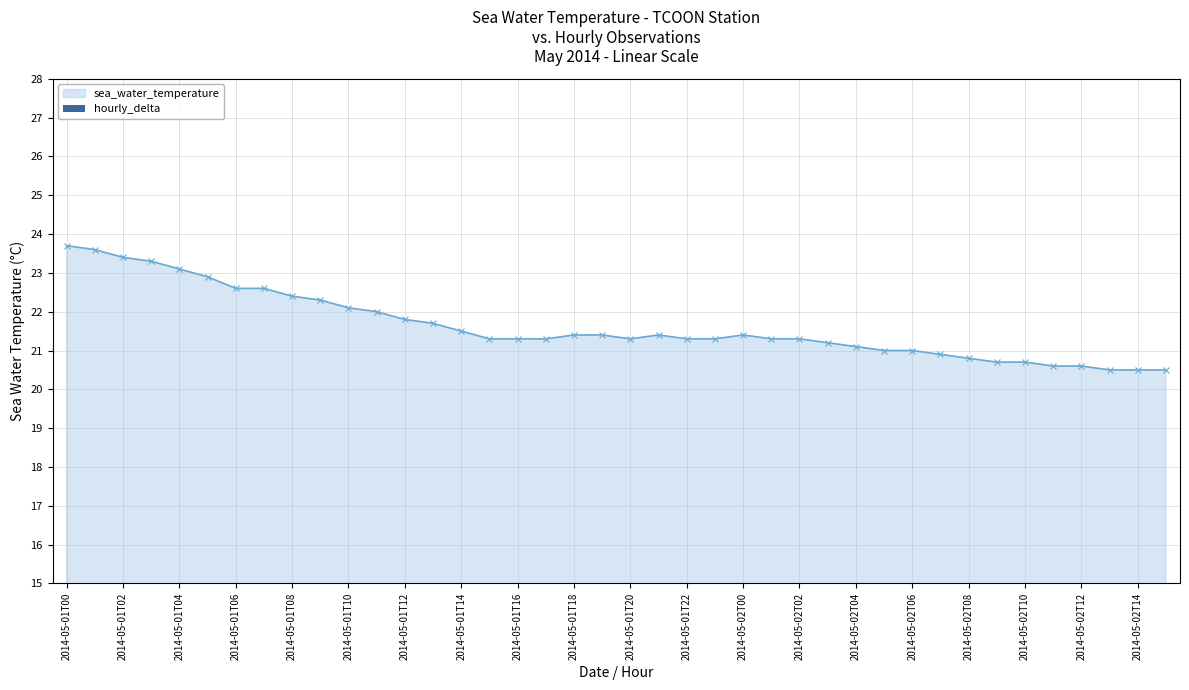

How many values are between 0 and 1?

15